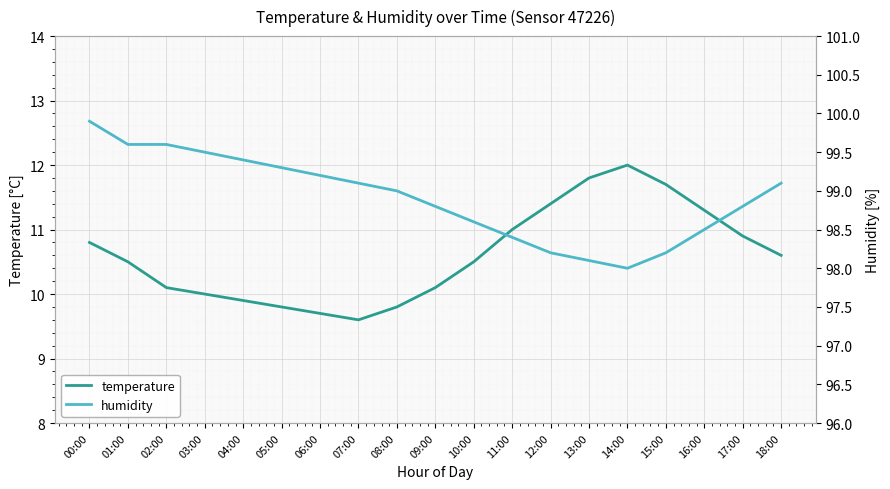

What is the value of the temperature point at the 12th from the left?

11.0